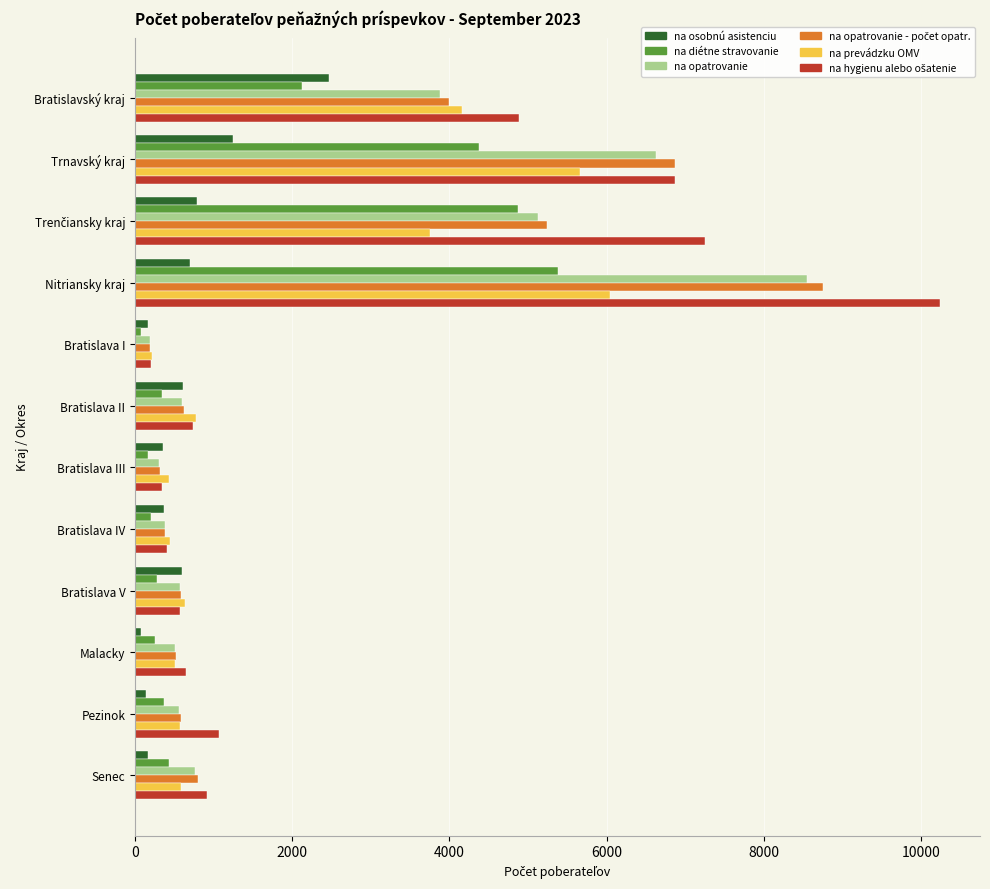

At how many categories does at least one series exceed 1997?

4